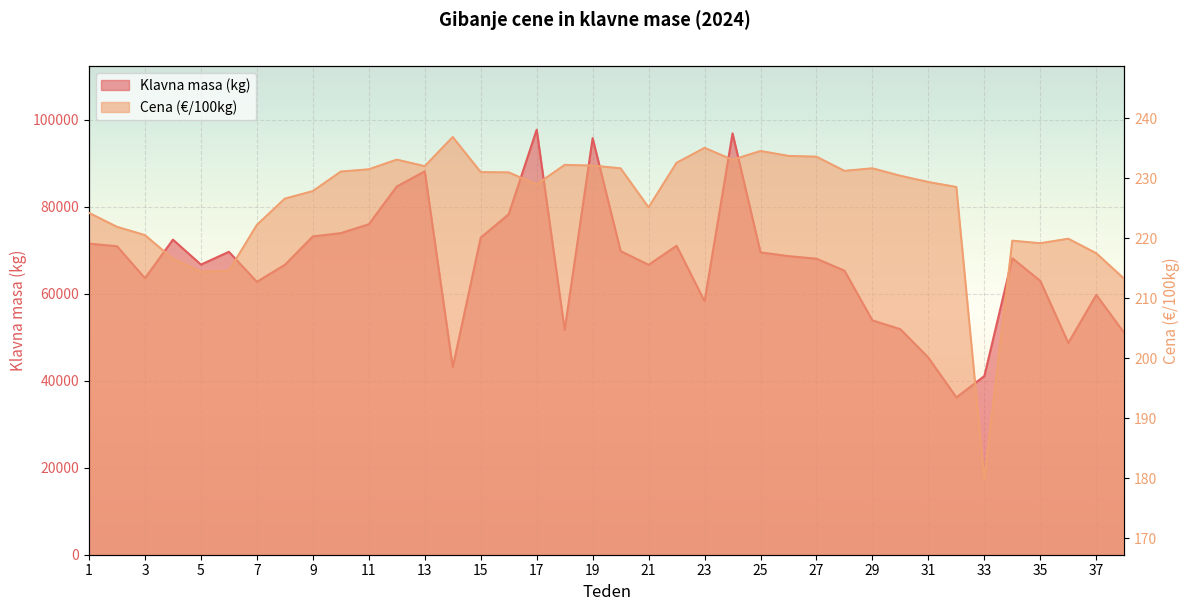

True or false: Klavna masa (kg) and Cena (€/100kg) intersect in this chart.

False